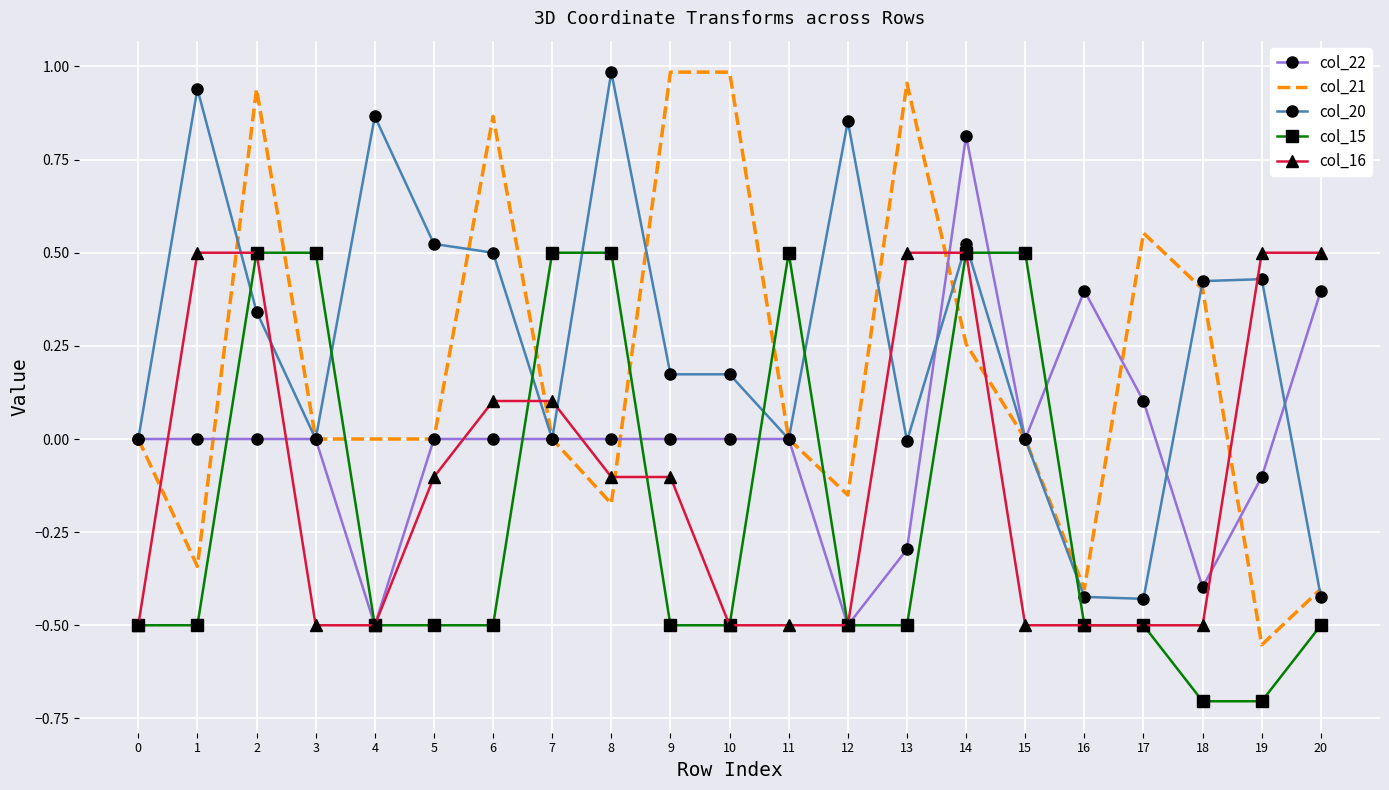

What is the sum of all col_16 values?

-2.1